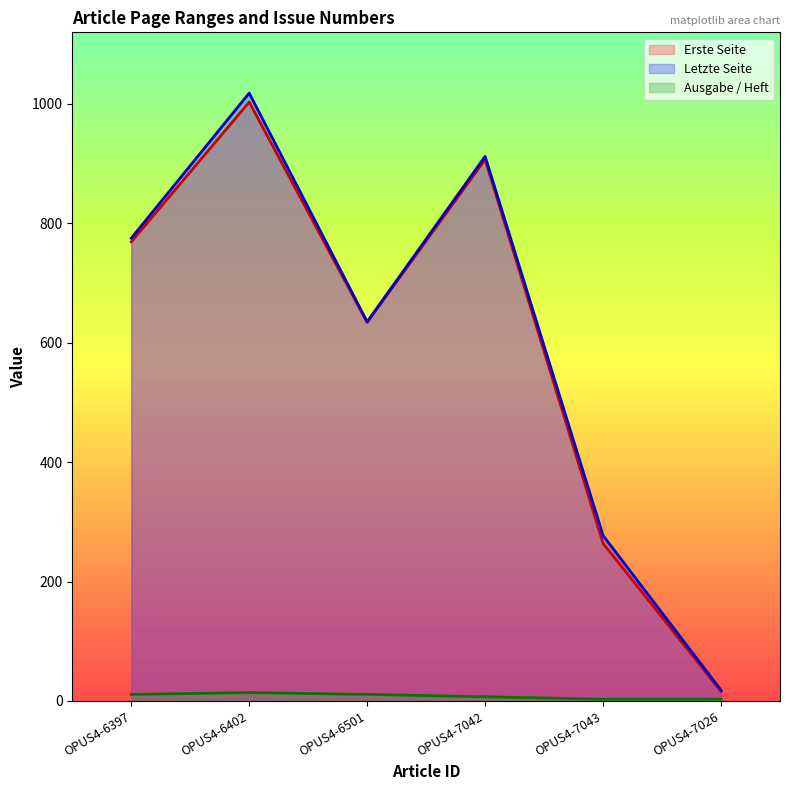

At which label does Letzte Seite reach its peak?

OPUS4-6402